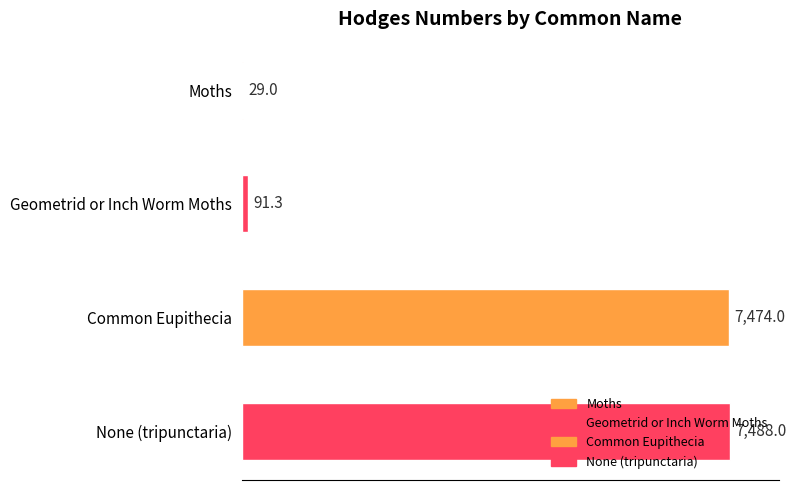

The value at Geometrid or Inch Worm Moths is 133.9. True or false?

False